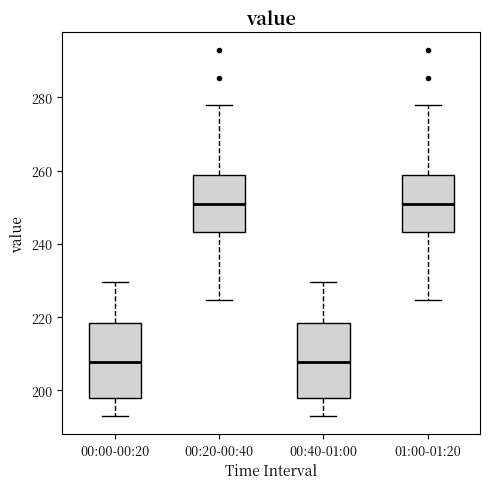

Reading left to right, read every box against the y-axis: the position of its median line, the range the box covers, and the ends of its whiskers. The values are not printed on the chart, so give them approximately, as read against the axis.

00:00-00:20: median 208, box 198 to 218, whiskers 194 to 230
00:20-00:40: median 250, box 244 to 258, whiskers 224 to 278
00:40-01:00: median 208, box 198 to 218, whiskers 194 to 230
01:00-01:20: median 250, box 244 to 258, whiskers 224 to 278